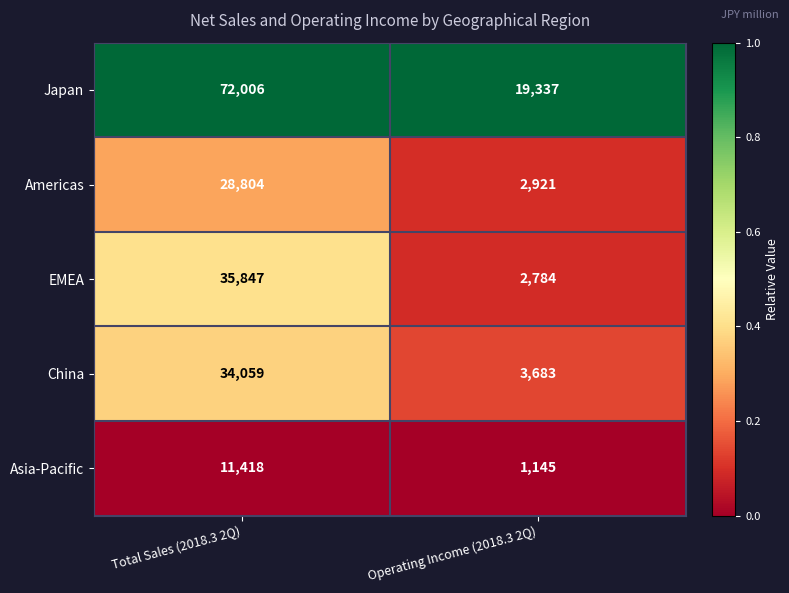

At which category is the sum across all series the highest?

Total Sales (2018.3 2Q)